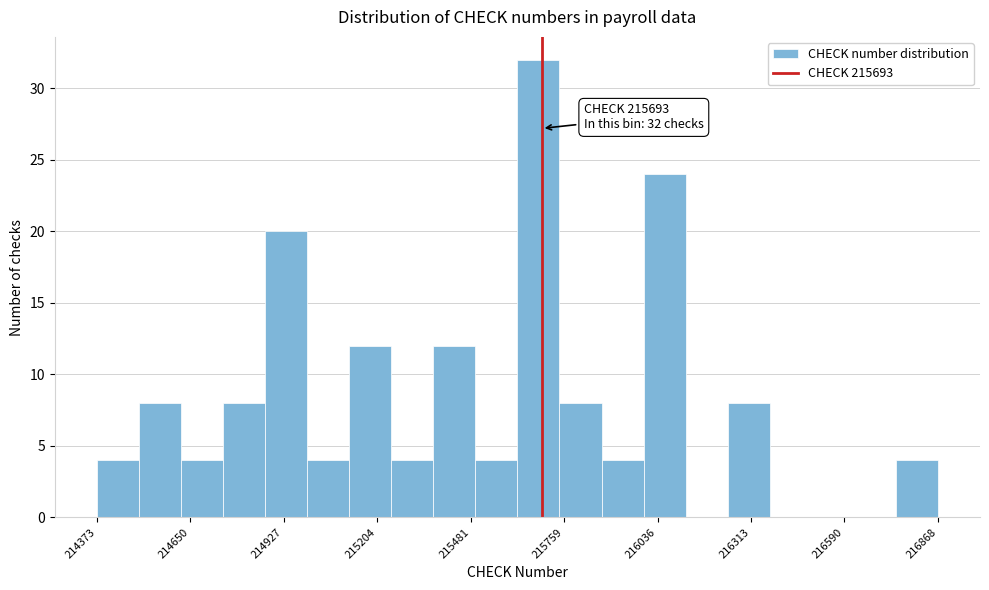

Read against the x-axis, roughly where is the centre of the tallest bar?

215700